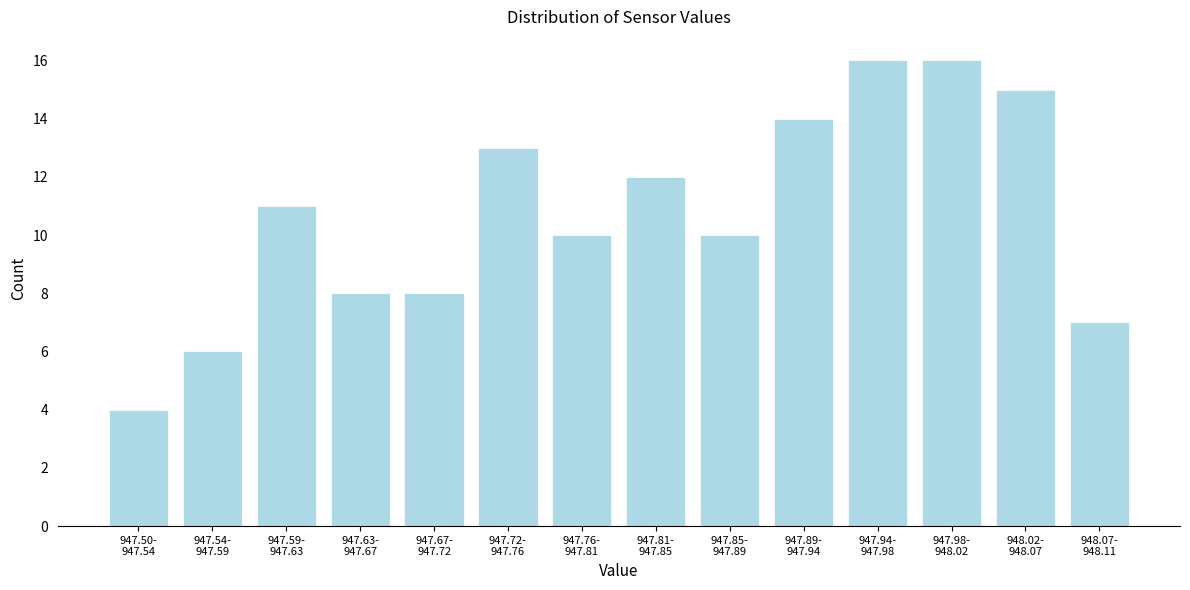

Reading left to right, transcribe all the data shown in this chart.

4	6	11	8	8	13	10	12	10	14	16	16	15	7